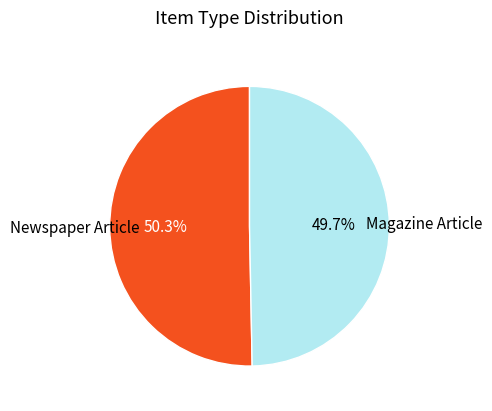

To the nearest percent, what is the difference between the largest and smallest slice percentages?

1%